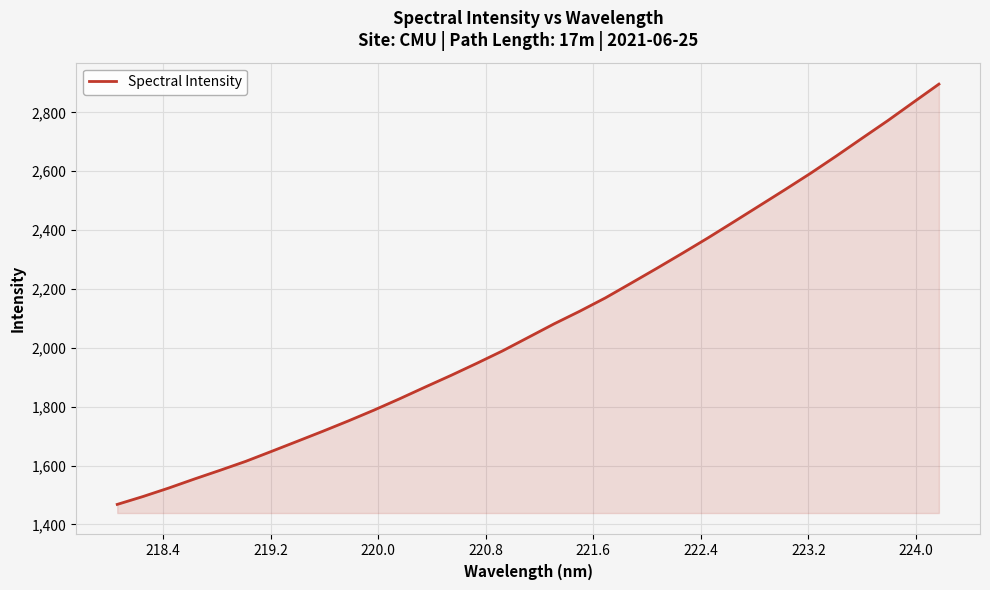

What is the greatest value displayed?

2896.1